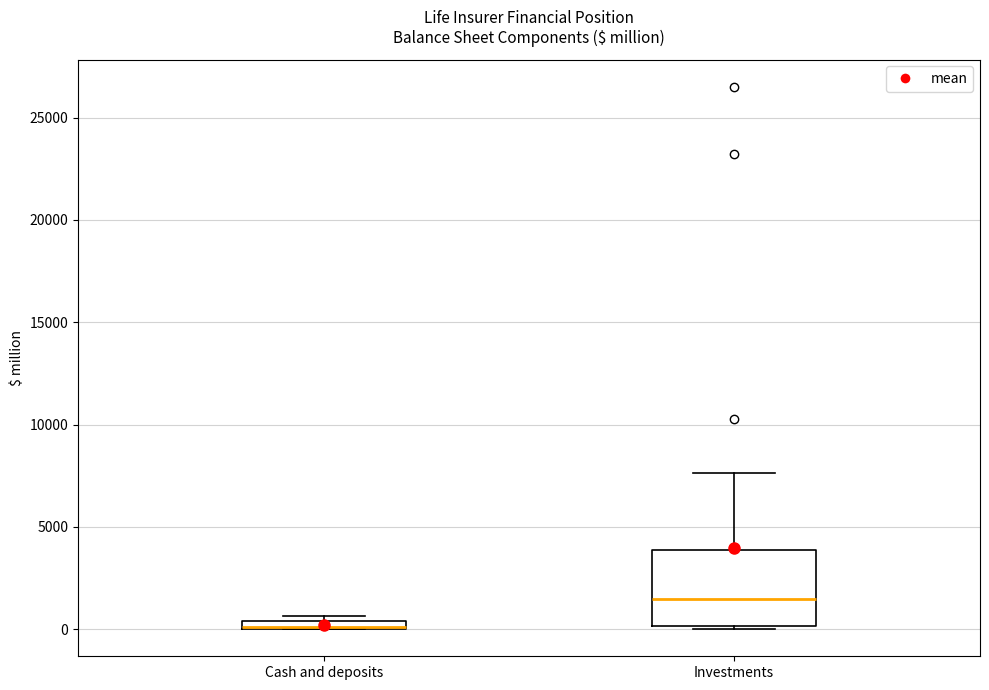

Which box is the tallest, from its lower edge to its upper edge?

Investments